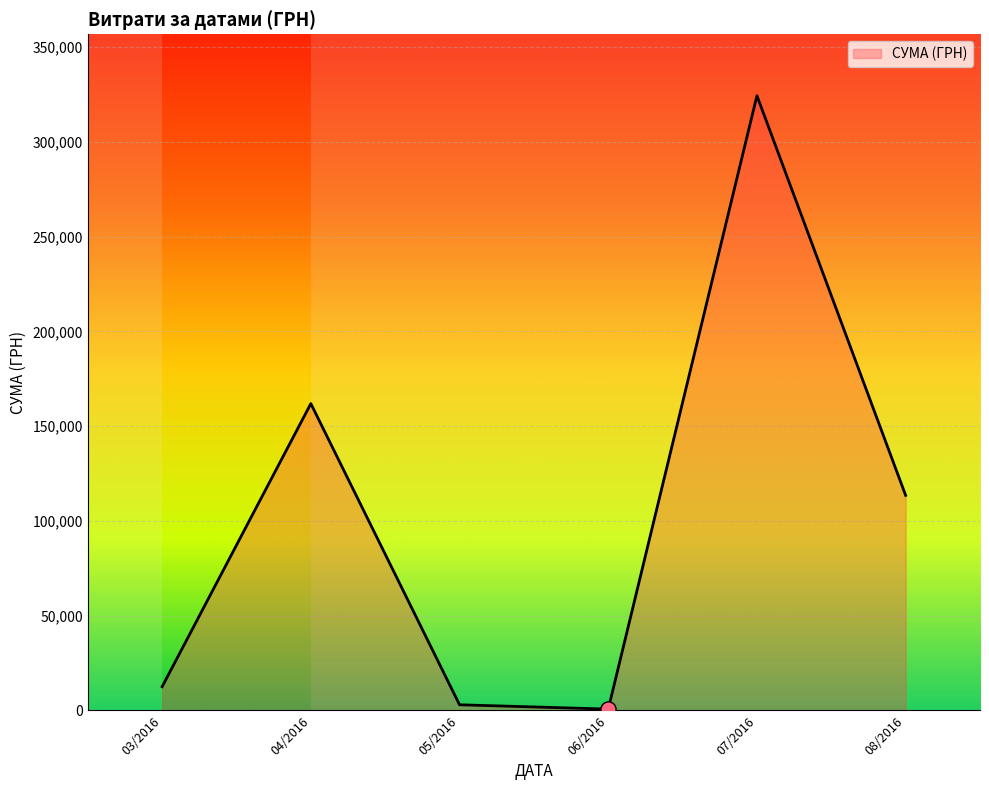

What is the change in value from 04/2016 to 08/2016?

-48436.6